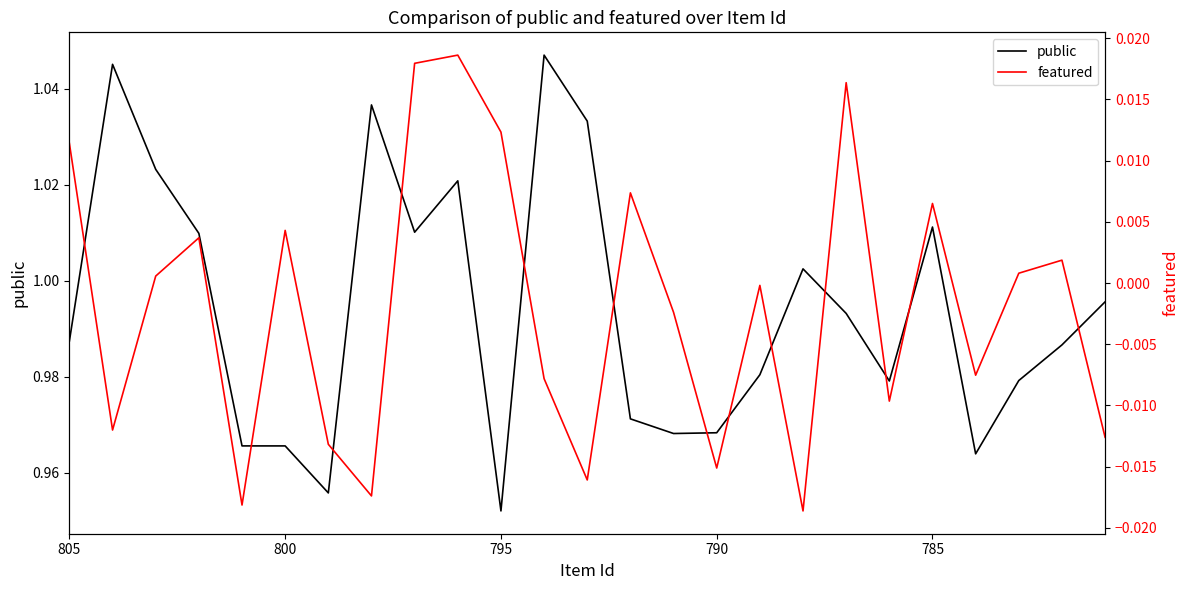

How many interior local peaks does the featured series have?

8